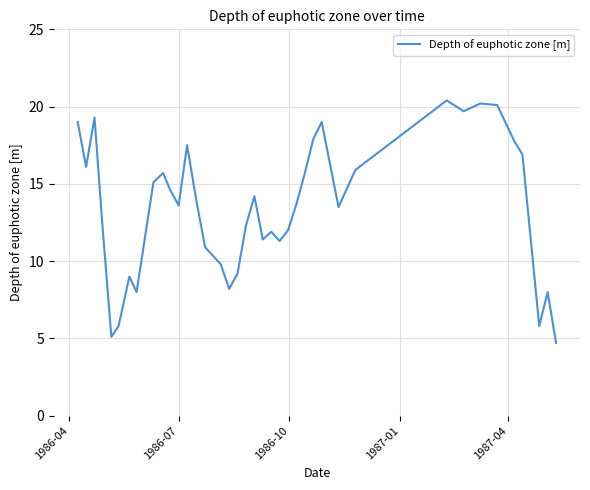

What is the difference between the maximum and minimum values?

15.7